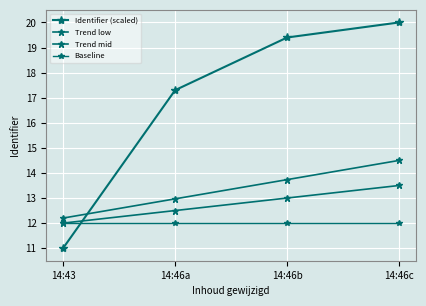

Count the number of data series in this chart.

4